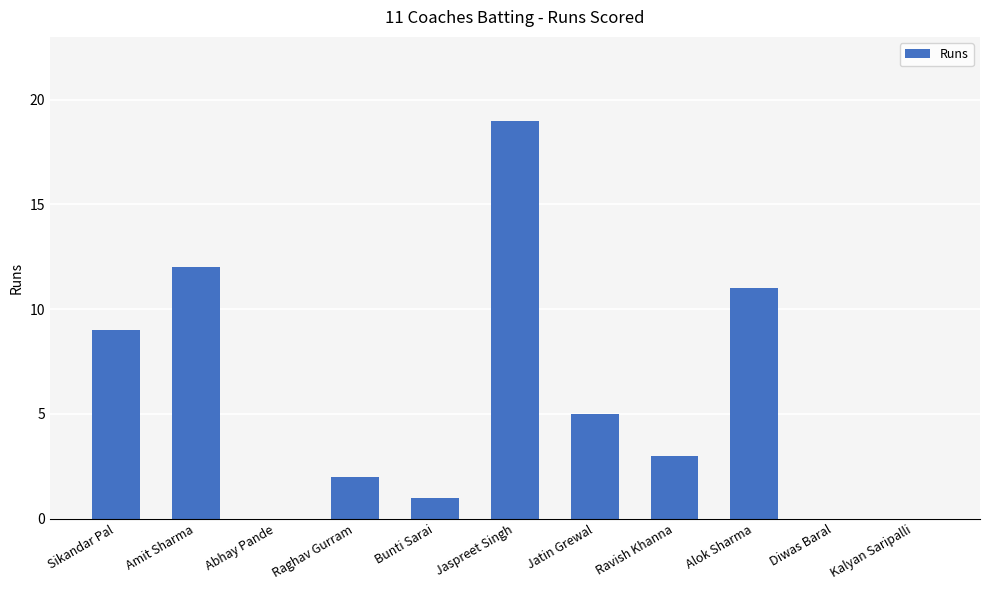

Are the bars grouped side by side (vs. stacked)?

No